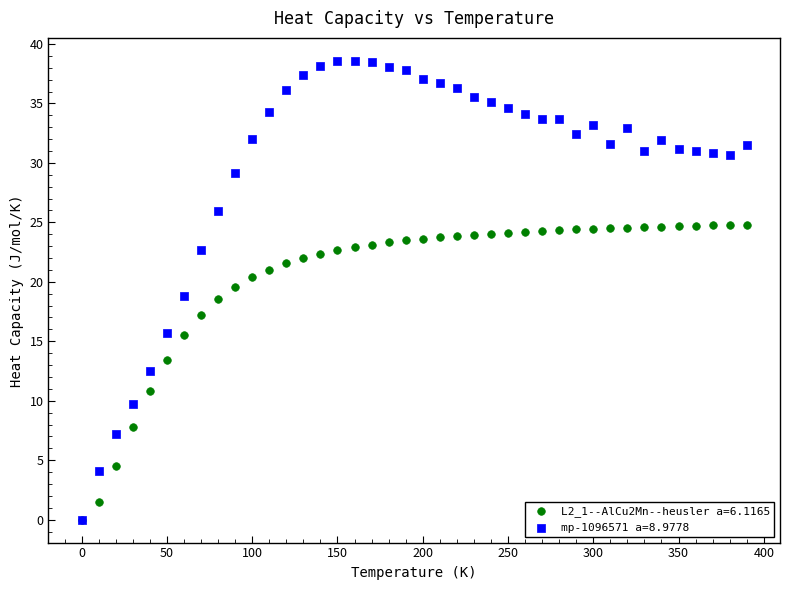

In the L2_1--AlCu2Mn--heusler a=6.1165 series, what Y value is closest to 12?

10.8